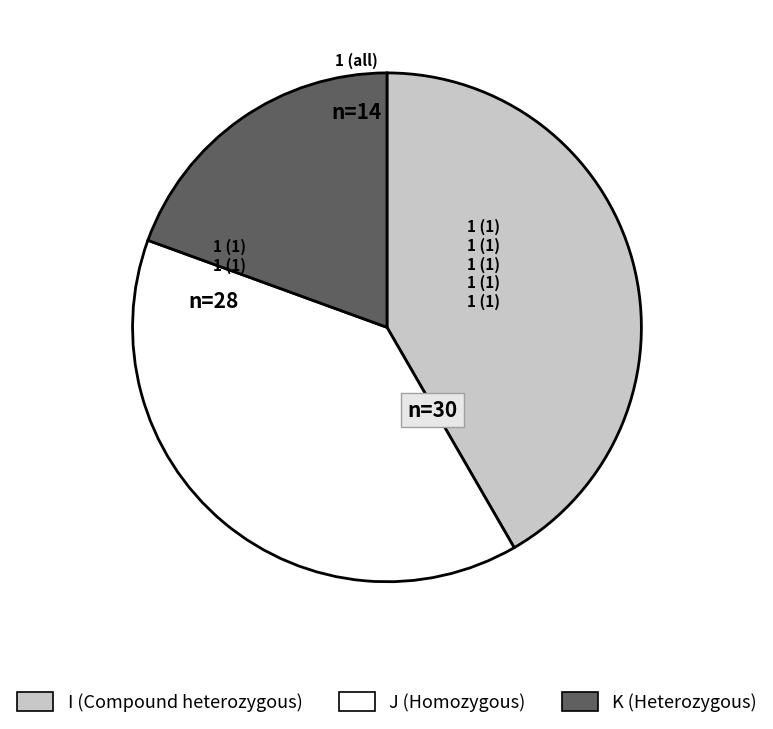

Which has a higher value, J or I?

I